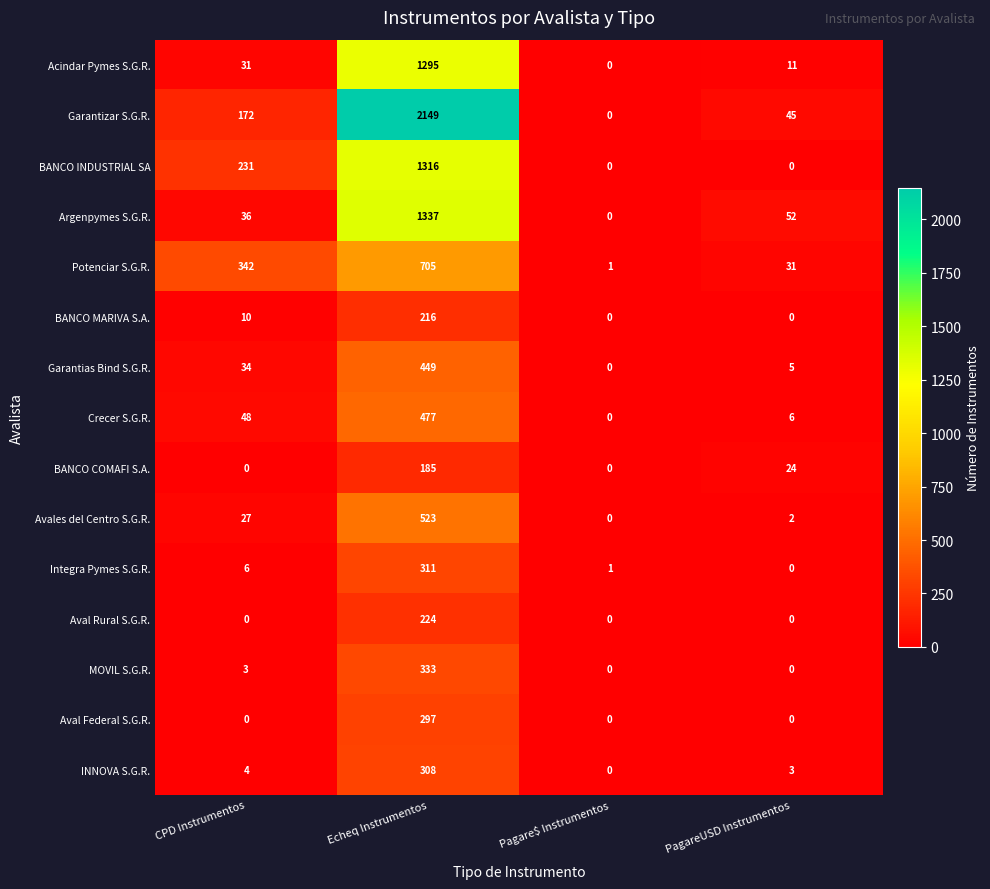

What is the difference between the maximum and second lowest values in the Acindar Pymes S.G.R. series?

1284